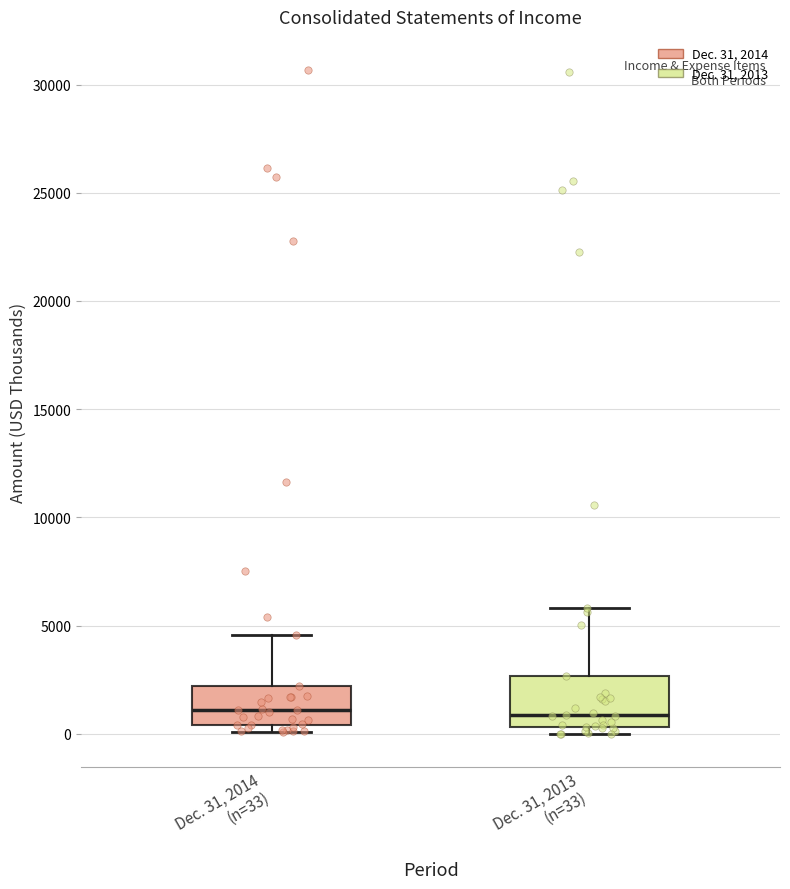

Reading left to right, transcribe this box plot: for each box, give where its median line is, the range the box spans, and where its two whiskers end, as read against the y-axis. The values are not printed on the chart, so give them approximately, as read against the axis.

Dec. 31, 2014 (n=33): median 1000, box 500 to 2000, whiskers 0 to 4500
Dec. 31, 2013 (n=33): median 1000, box 500 to 2500, whiskers 0 to 6000